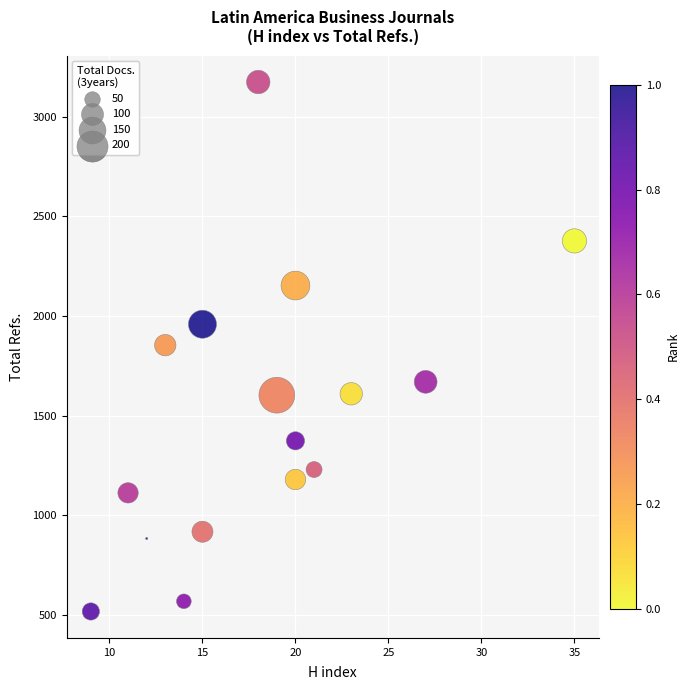

What is the range of Y values (max minus min)?

2656